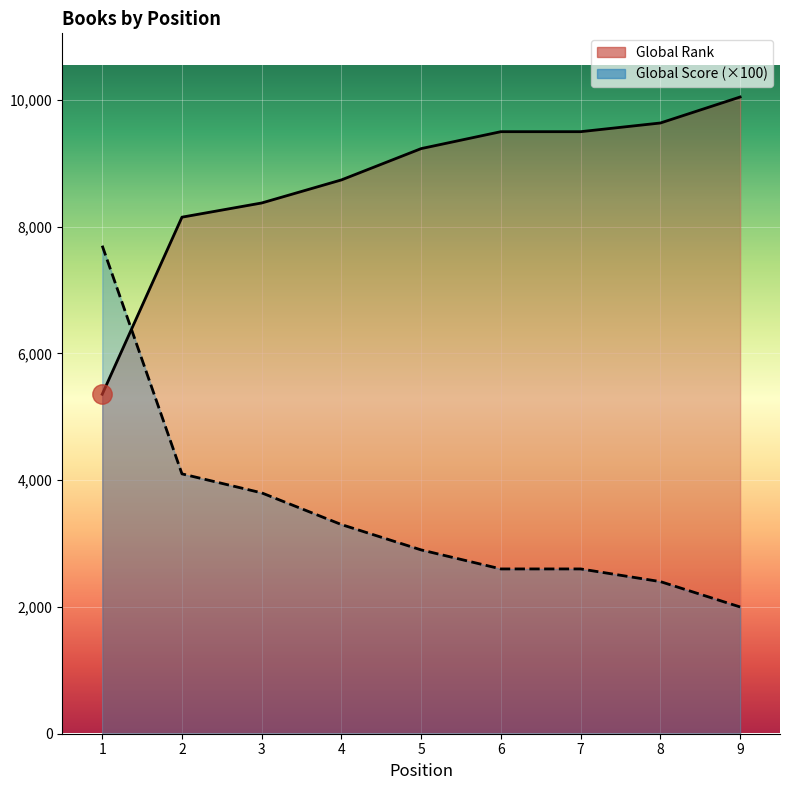

Which series ends up on top after the final intersection of Global Score and Global Rank?

Global Rank